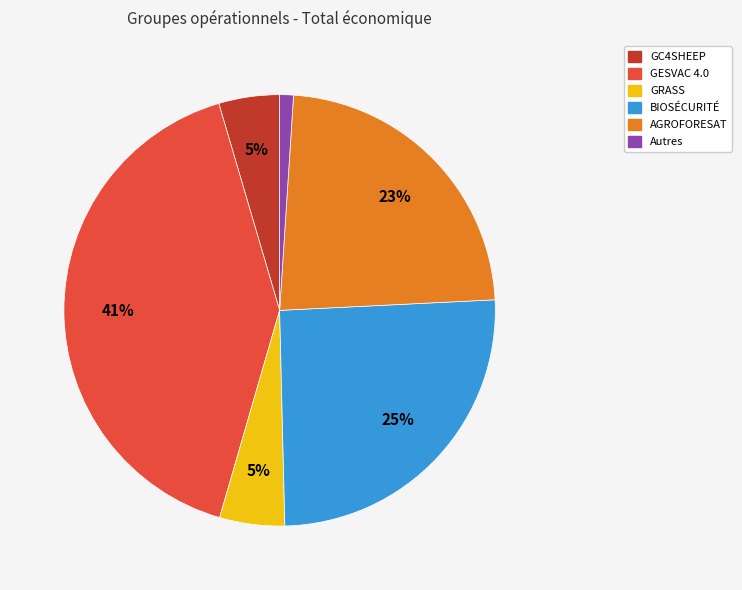

To the nearest percent, what is the difference between the largest and smallest slice percentages?

40%